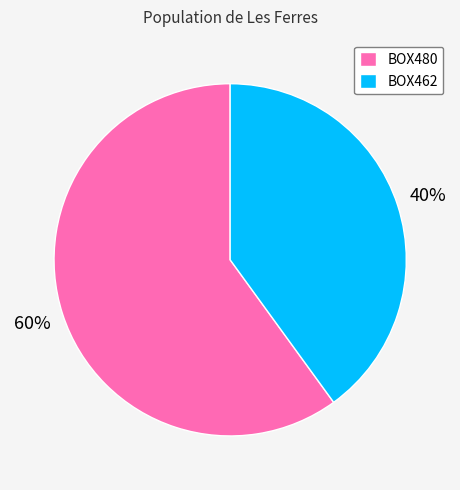

Is there a majority slice in this chart?

Yes